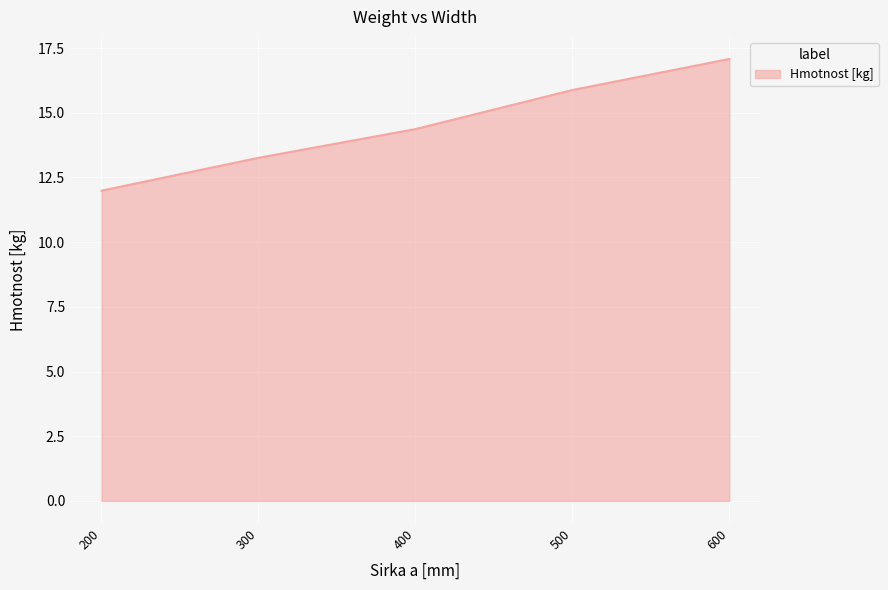

Count the number of data series in this chart.

1